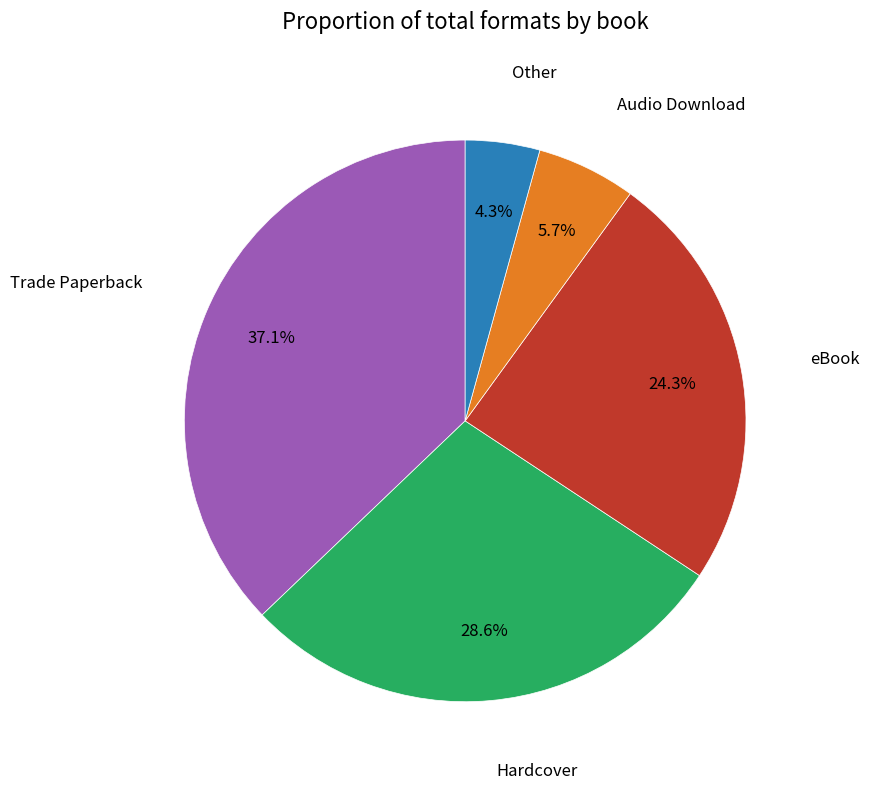

Is there any slice that represents more than half of the pie?

No